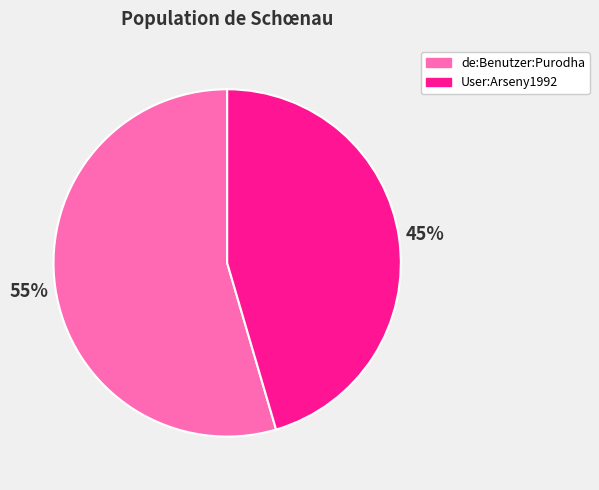

Does User:Arseny1992 account for over 50% of the chart?

No